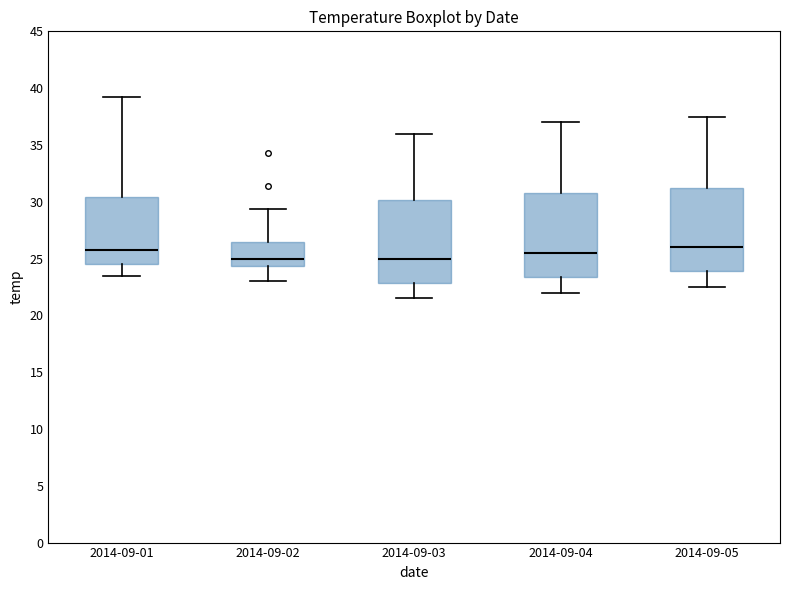

Reading left to right, transcribe this box plot: for each box, give where its median line is, the range the box spans, and where its two whiskers end, as read against the y-axis. The values are not printed on the chart, so give them approximately, as read against the axis.

2014-09-01: median 26.0, box 24.5 to 30.5, whiskers 23.5 to 39.0
2014-09-02: median 25.0, box 24.5 to 26.5, whiskers 23.0 to 29.5
2014-09-03: median 25.0, box 23.0 to 30.0, whiskers 21.5 to 36.0
2014-09-04: median 25.5, box 23.5 to 31.0, whiskers 22.0 to 37.0
2014-09-05: median 26.0, box 24.0 to 31.5, whiskers 22.5 to 37.5